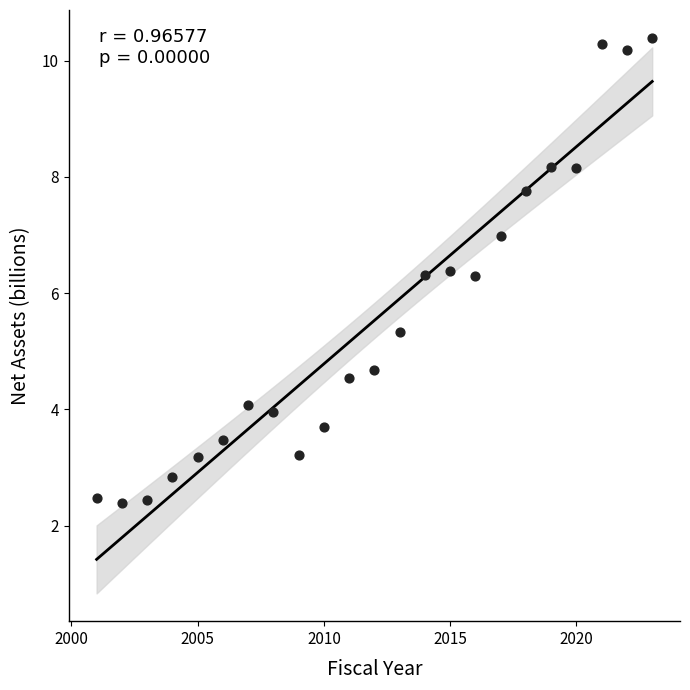

How many data points are displayed?

23